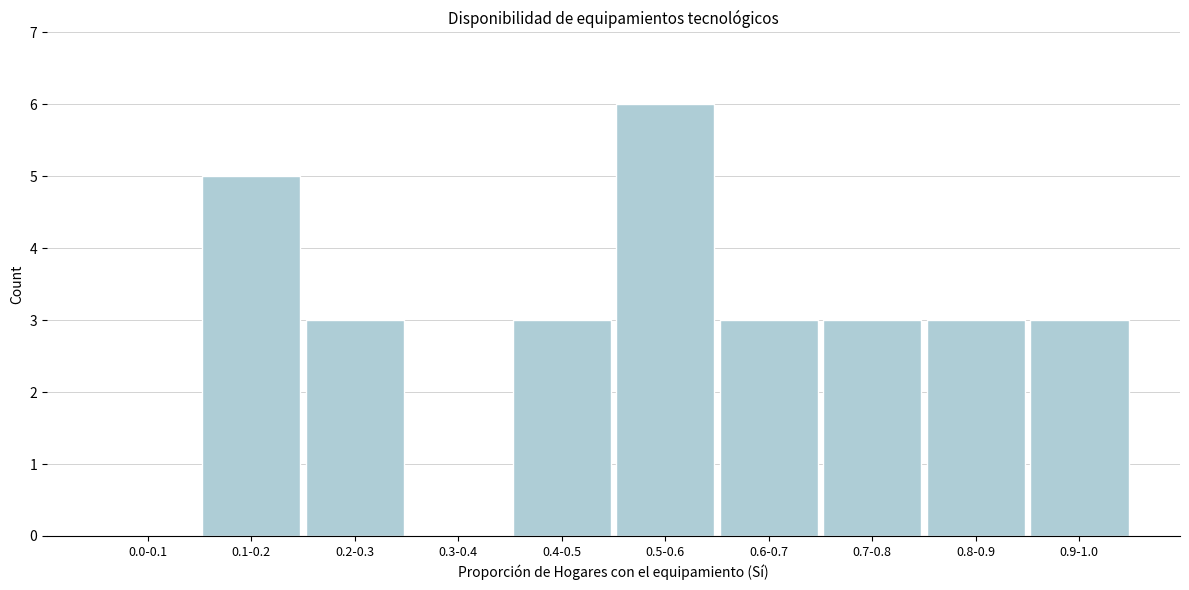

Reading right to left, extract all data points from this chart.

0.9-1.0=3	0.8-0.9=3	0.7-0.8=3	0.6-0.7=3	0.5-0.6=6	0.4-0.5=3	0.3-0.4=0	0.2-0.3=3	0.1-0.2=5	0.0-0.1=0